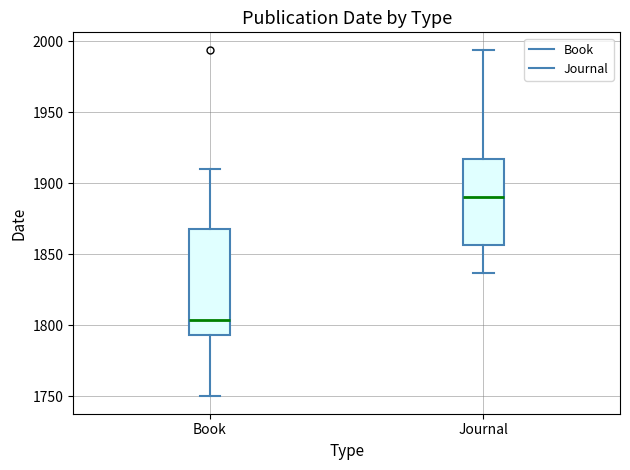

Which box's median line is the lowest?

Book